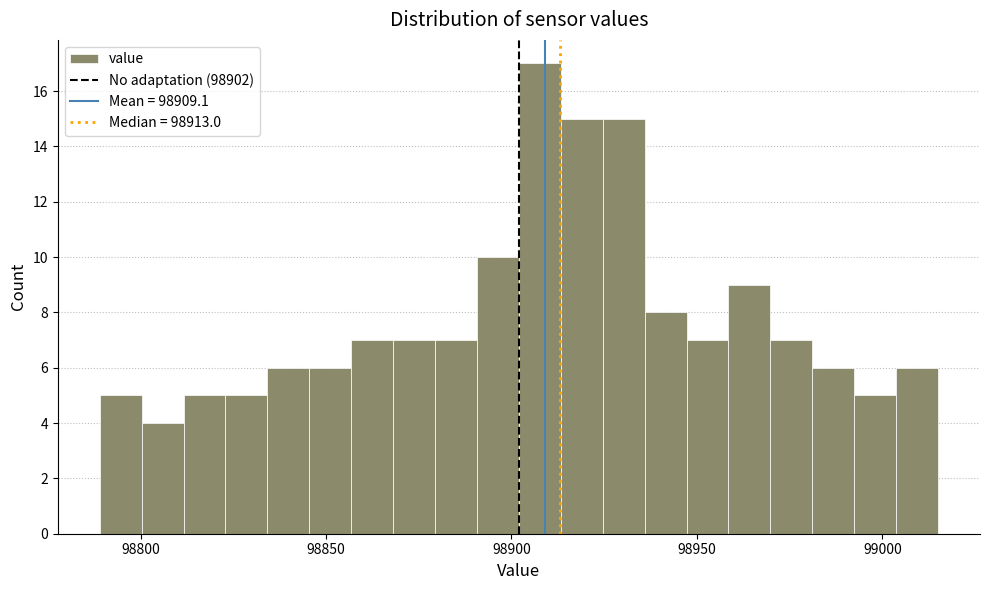

Read against the x-axis, roughly where is the centre of the tallest bar?

98910